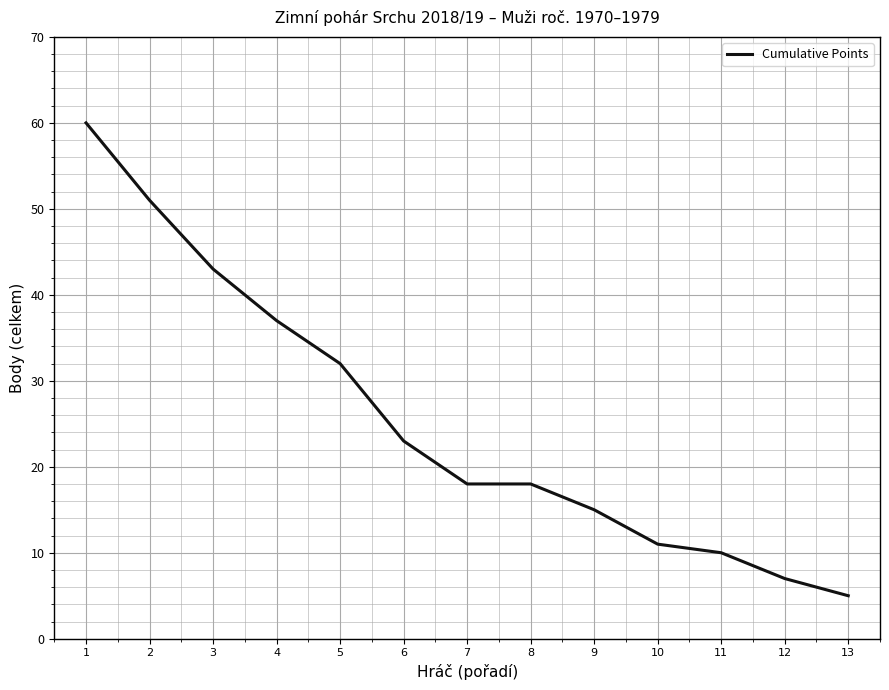

True or false: the data shows 15 at 9.

True